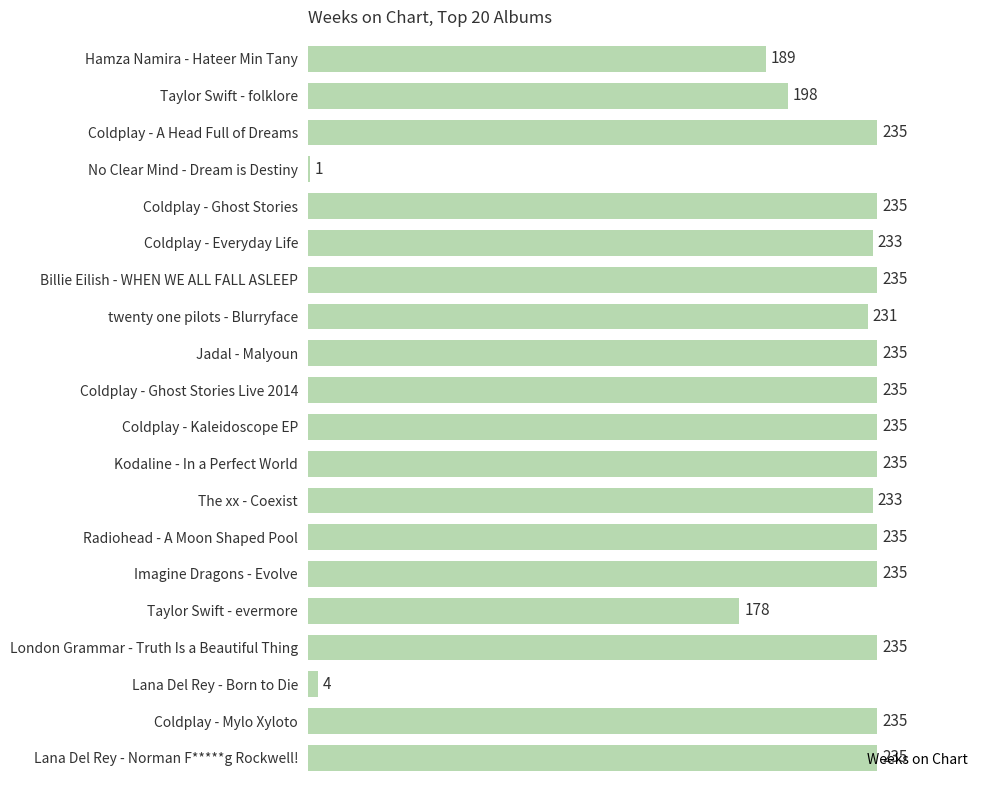

What value does the data have at twenty one pilots - Blurryface, to the nearest 5?

230